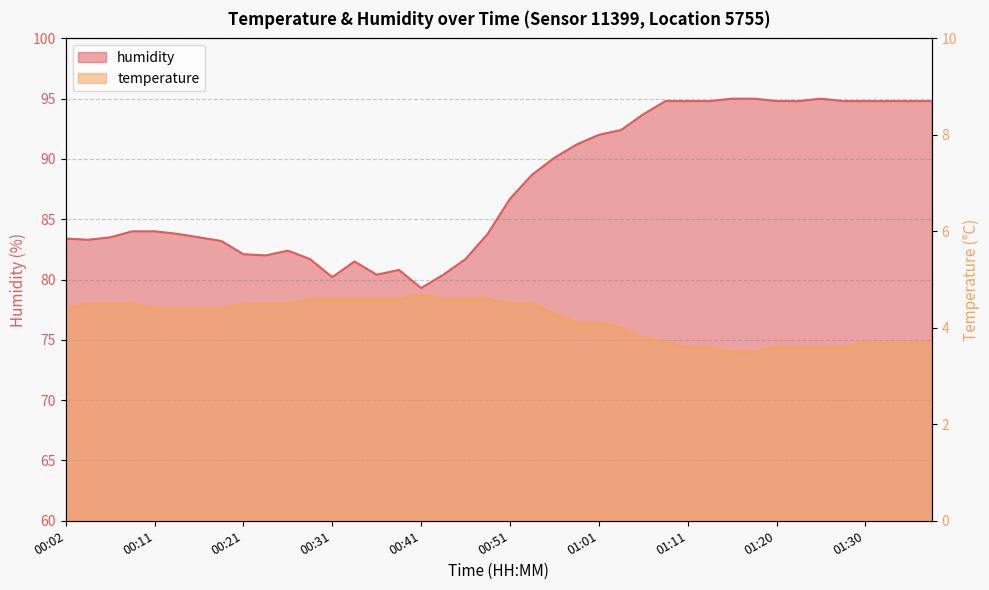

How many interior local peaks does the humidity series have?

4